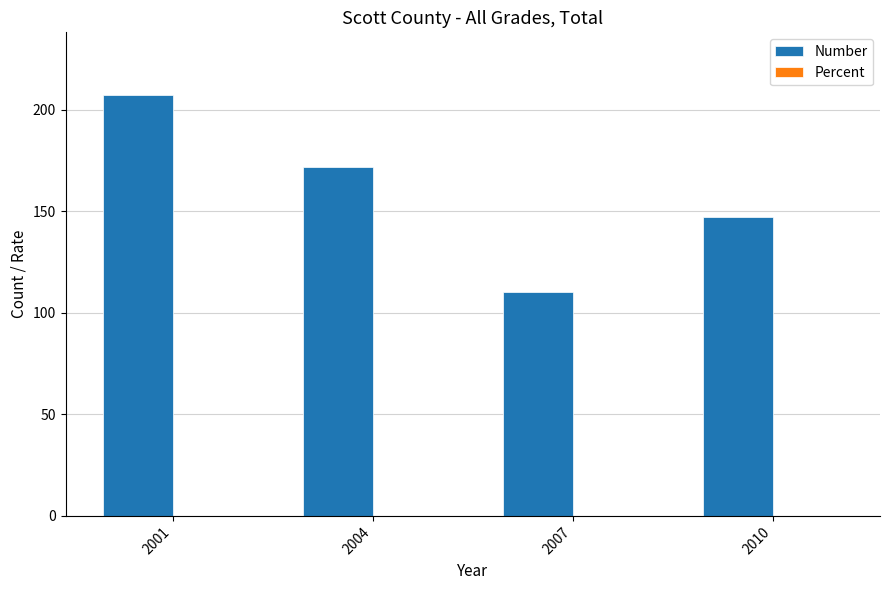

Does the chart contain stacked bars?

No